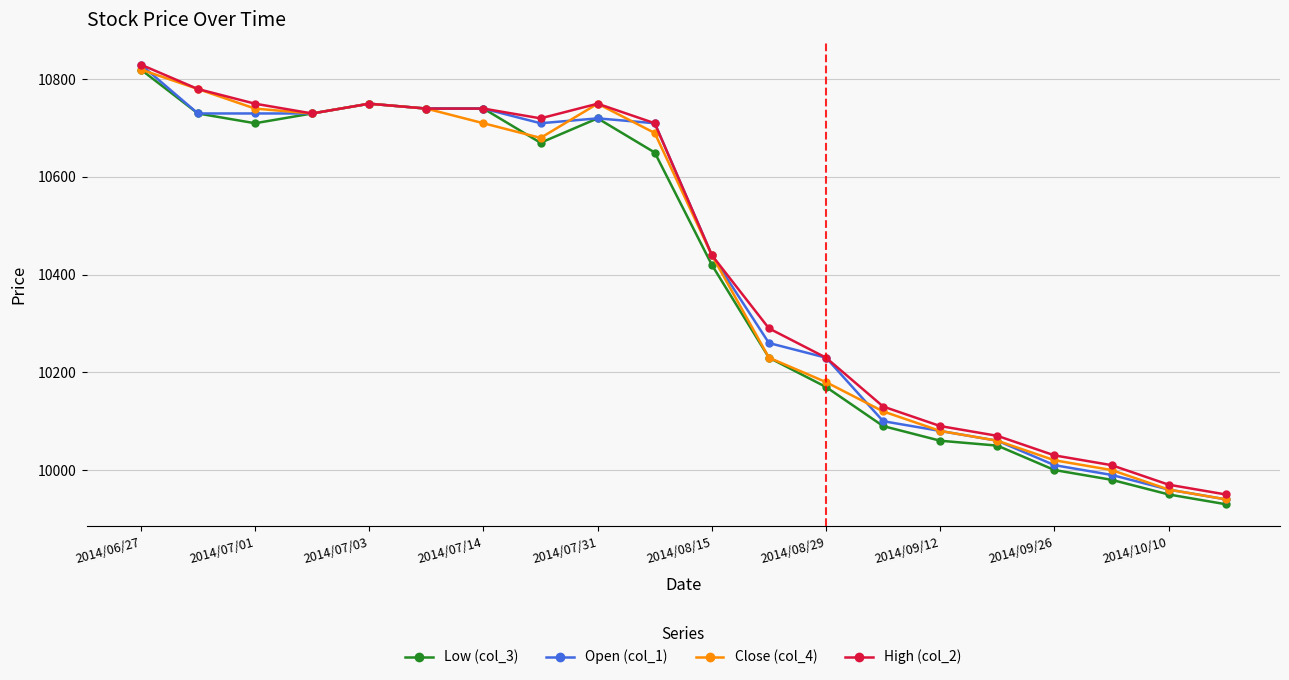

What are all the series names shown in the legend?

Low (col_3), Open (col_1), Close (col_4), High (col_2)